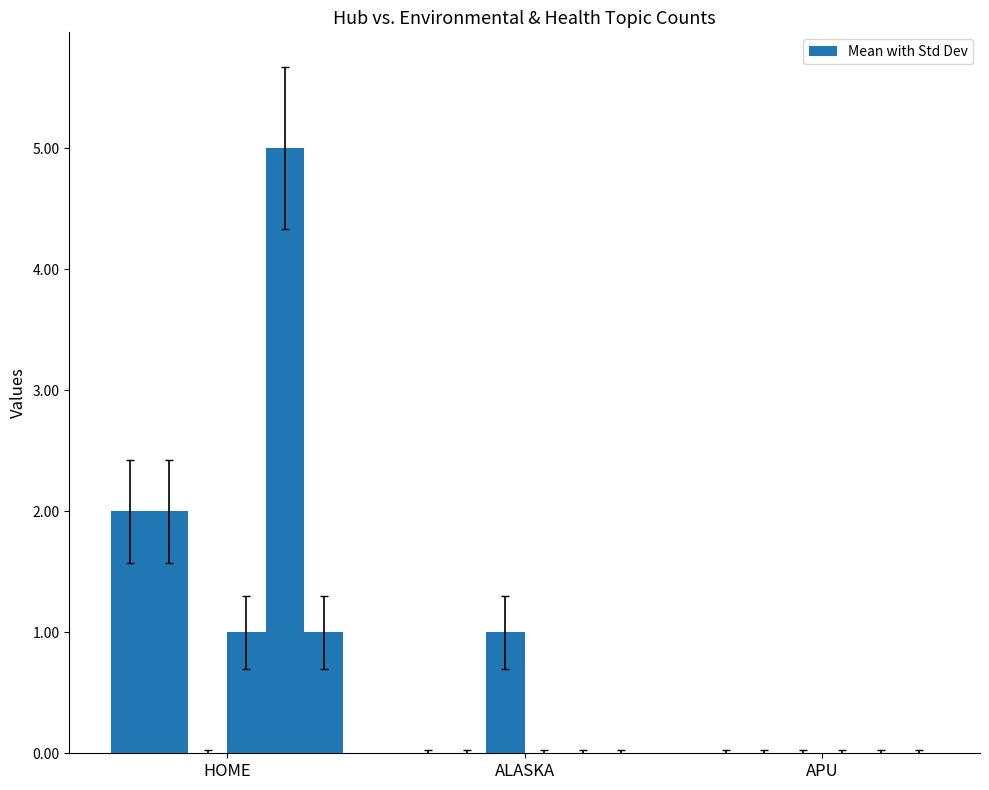

Does the chart contain stacked bars?

No